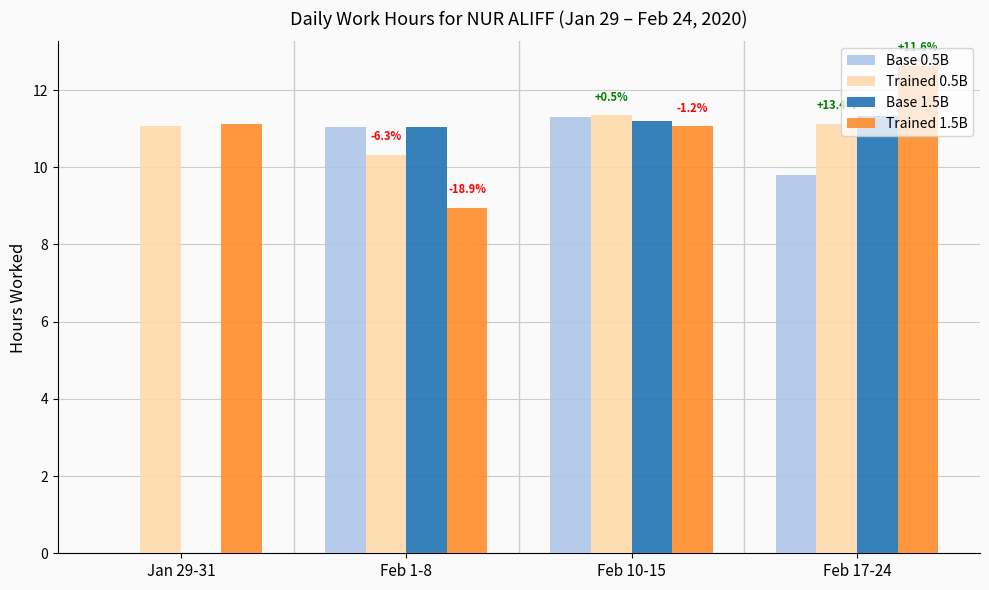

Is it true that Trained 1.5B equals 13.9 at Feb 1-8?

False